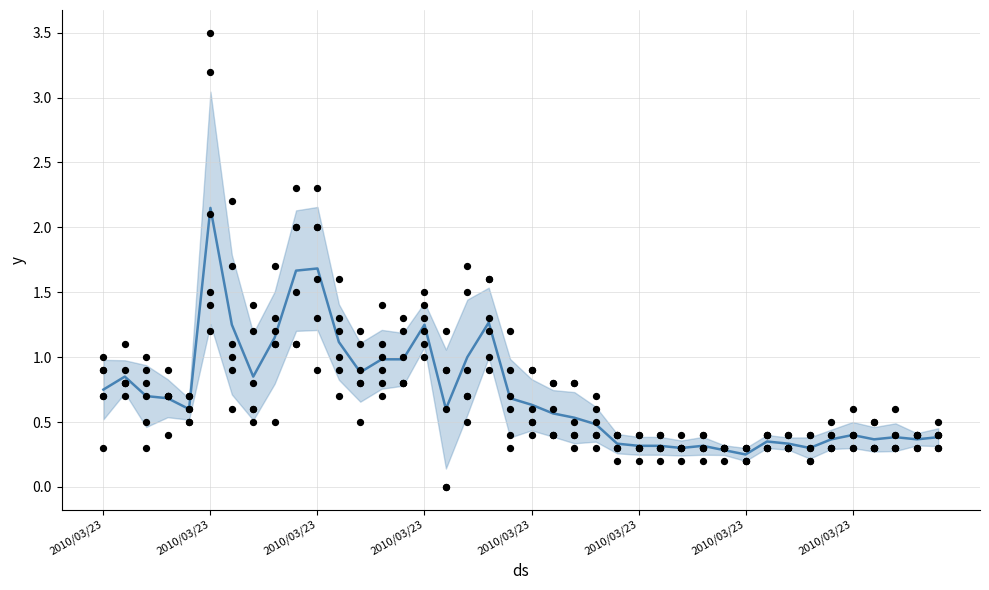

At how many categories does at least one series exceed 0?

40